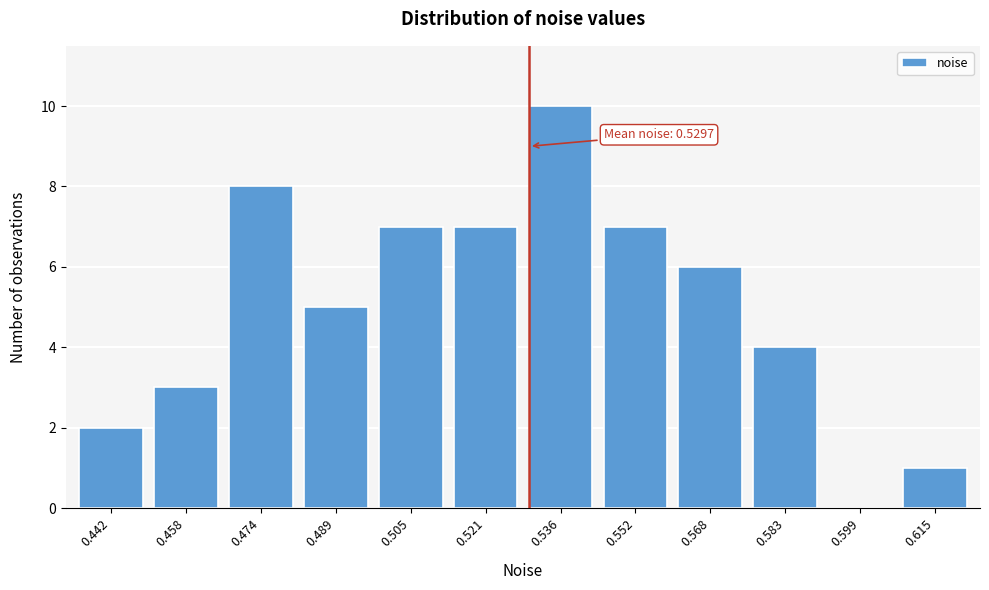

Reading left to right, list all the values displayed in this chart.

0.442=2	0.458=3	0.474=8	0.489=5	0.505=7	0.521=7	0.536=10	0.552=7	0.568=6	0.583=4	0.599=0	0.615=1